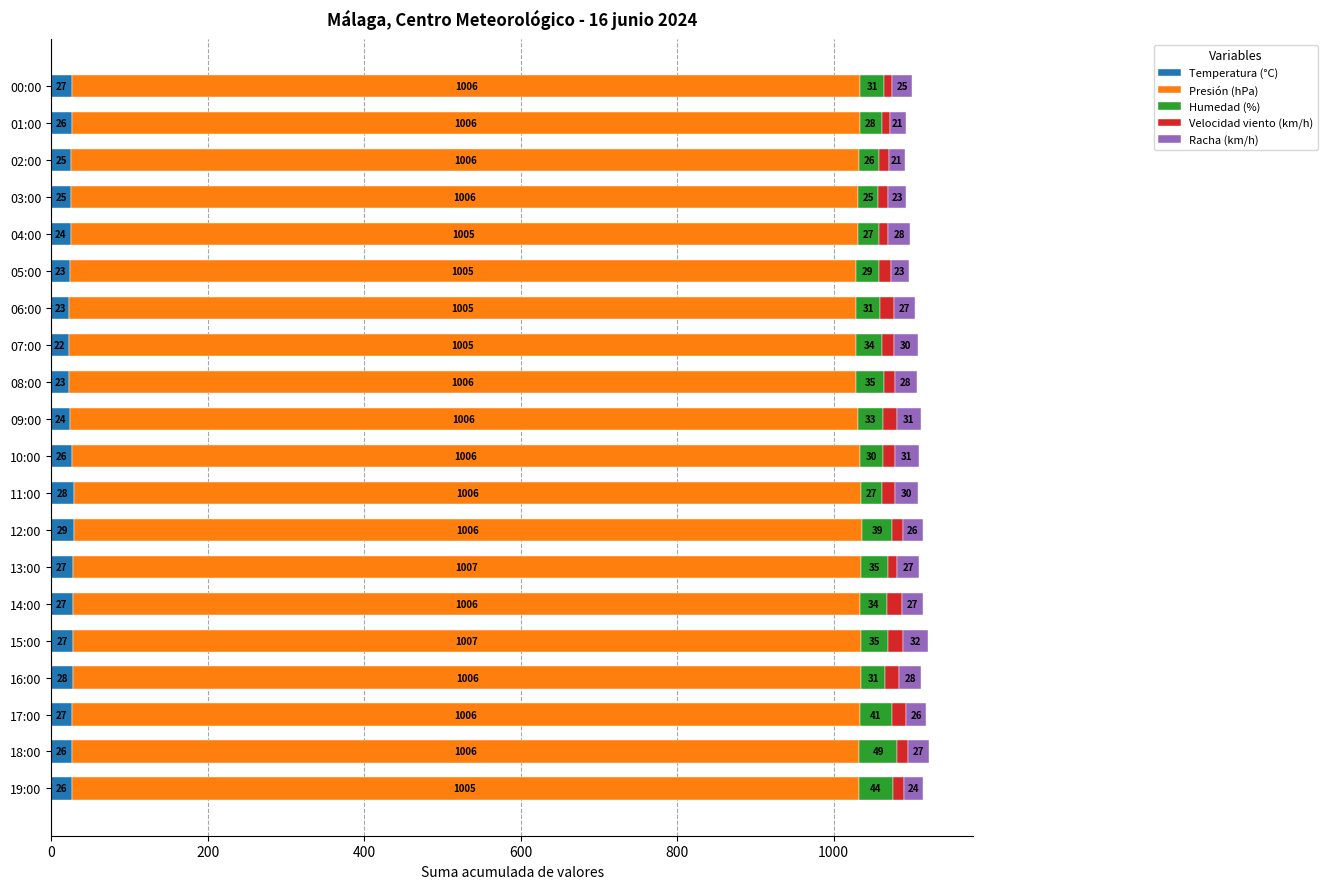

At which category is the sum across all series the highest?

18:00